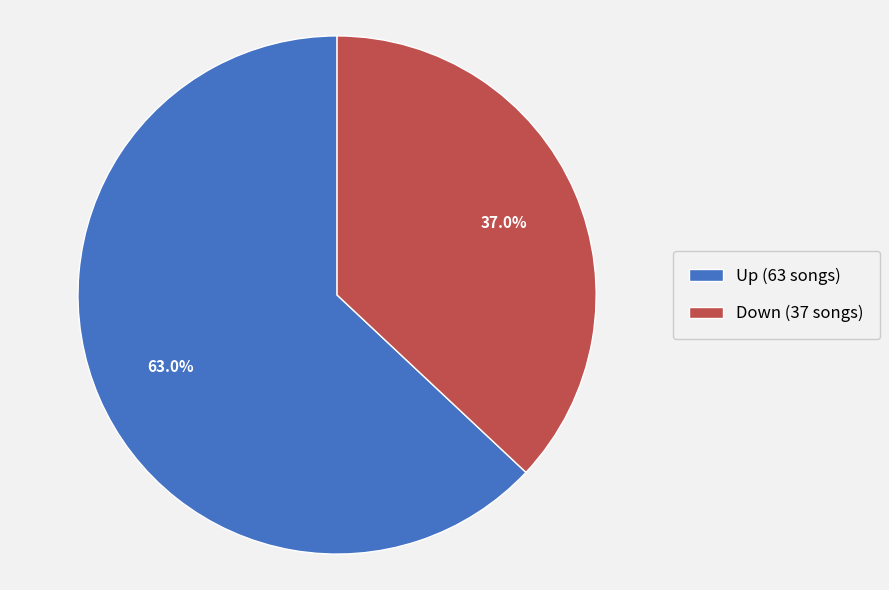

Combined, what portion of the pie is Down and Up?

100.0%